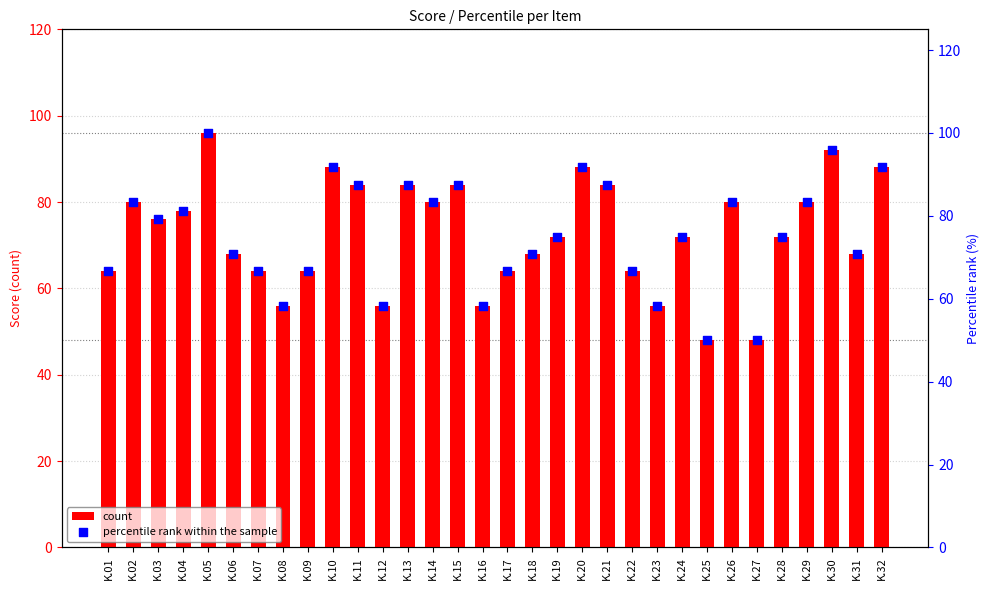

Which series contains the lowest Y value?

count